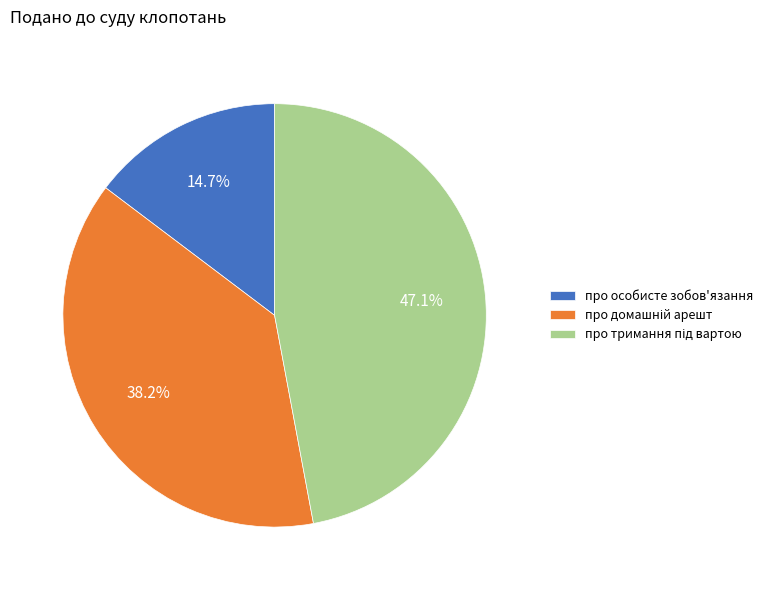

What is the smallest slice in the pie chart?

про особисте зобов'язання